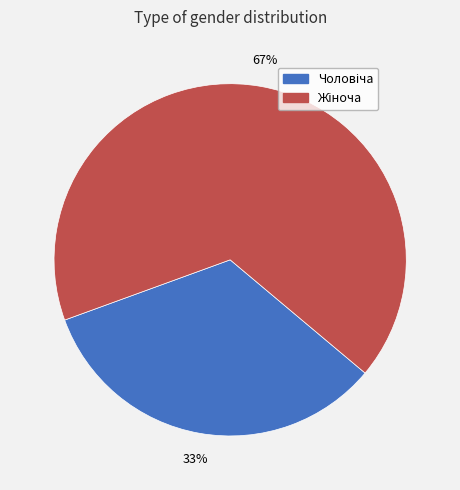

Does any single category account for the majority?

Yes